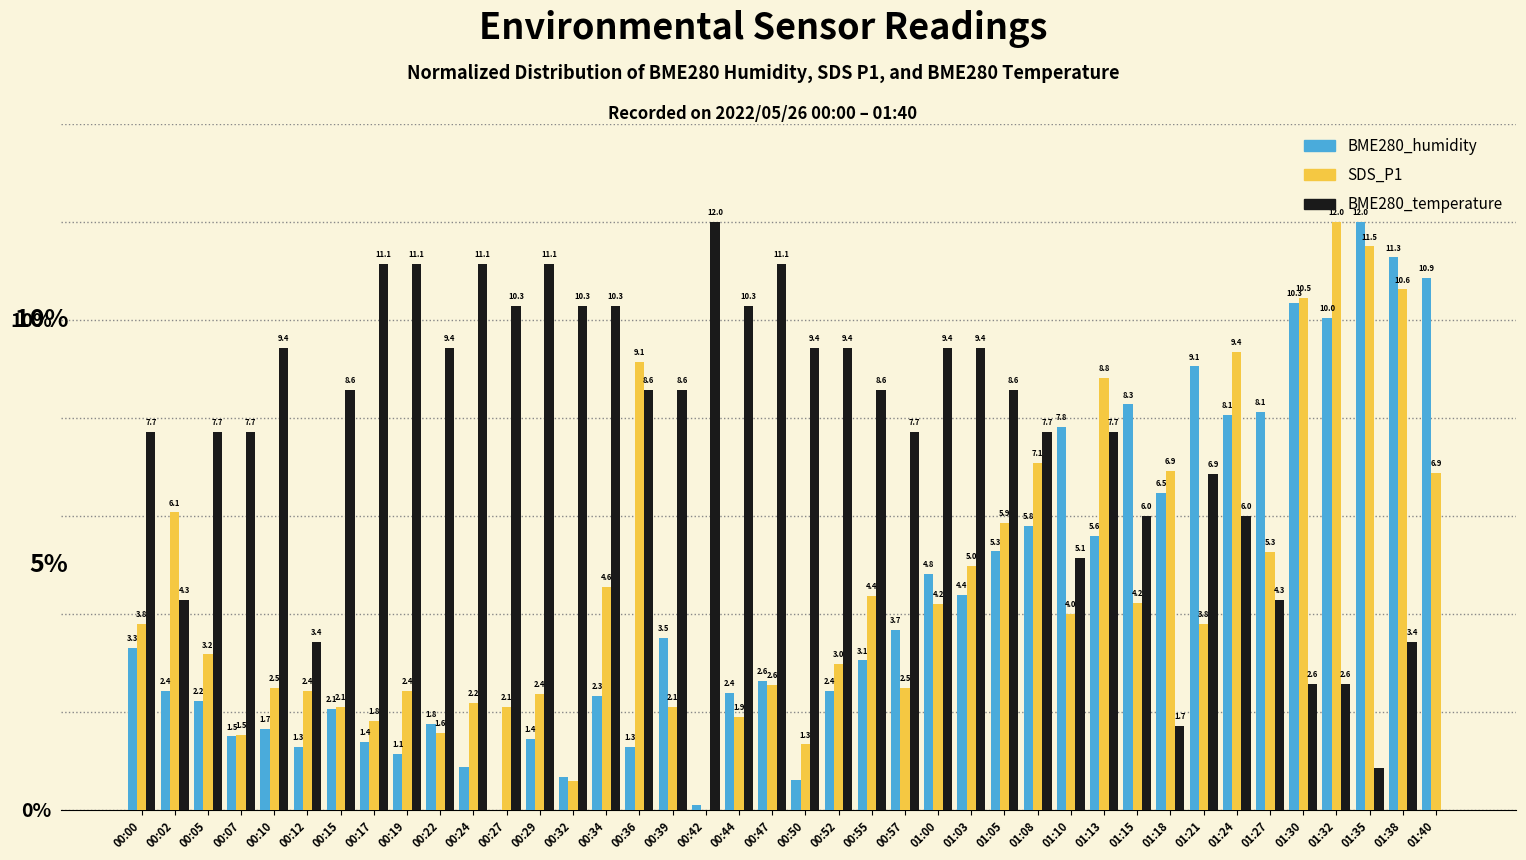

True or false: SDS_P1 has a value of 7.1 at 01:08.

True